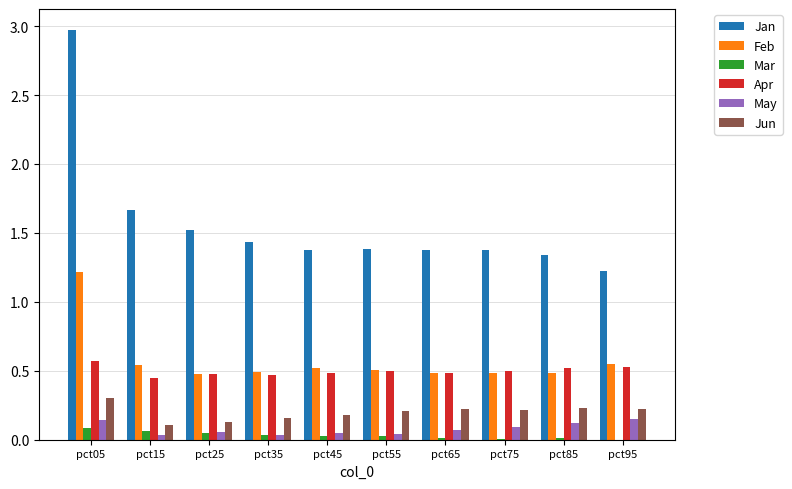

What is the sum of all Apr values?

5.0